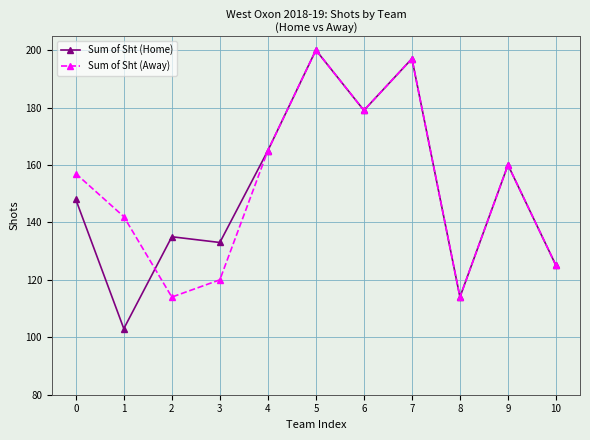

Which series changed the most between 0 and 1?

Sum of Sht (Home)